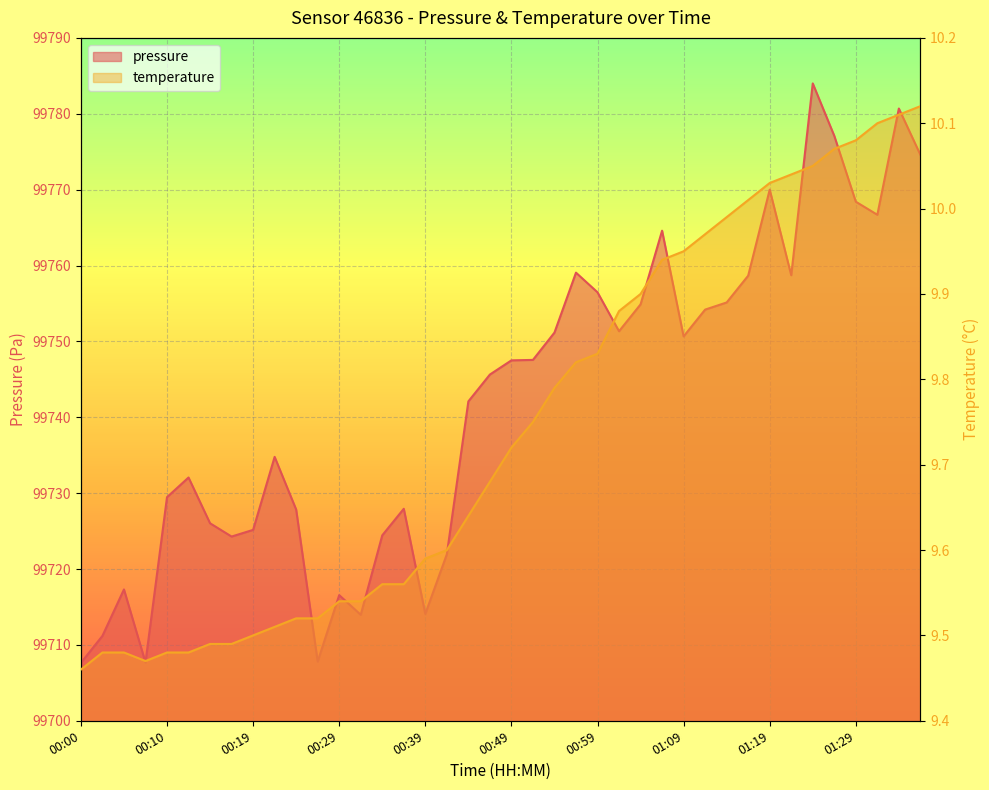

Which category has the lowest value across all series?

00:00